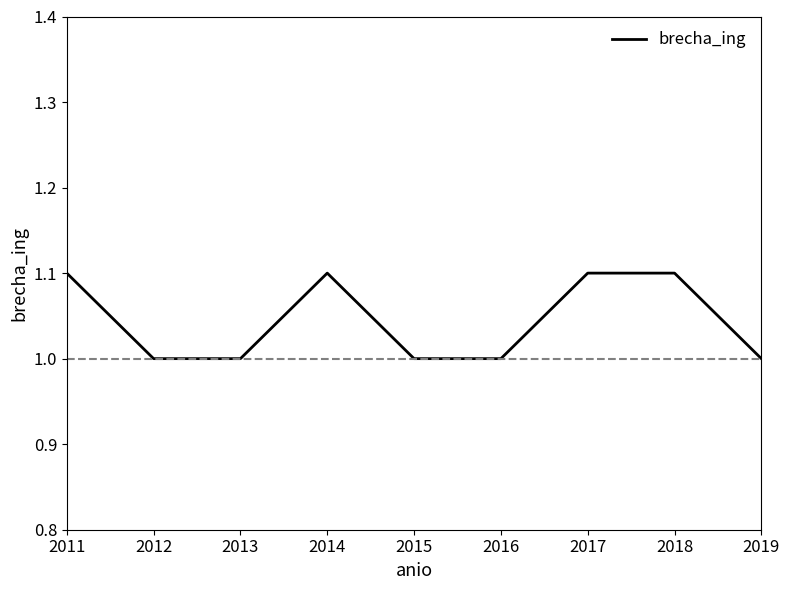

What is the maximum value shown in the chart?

1.1